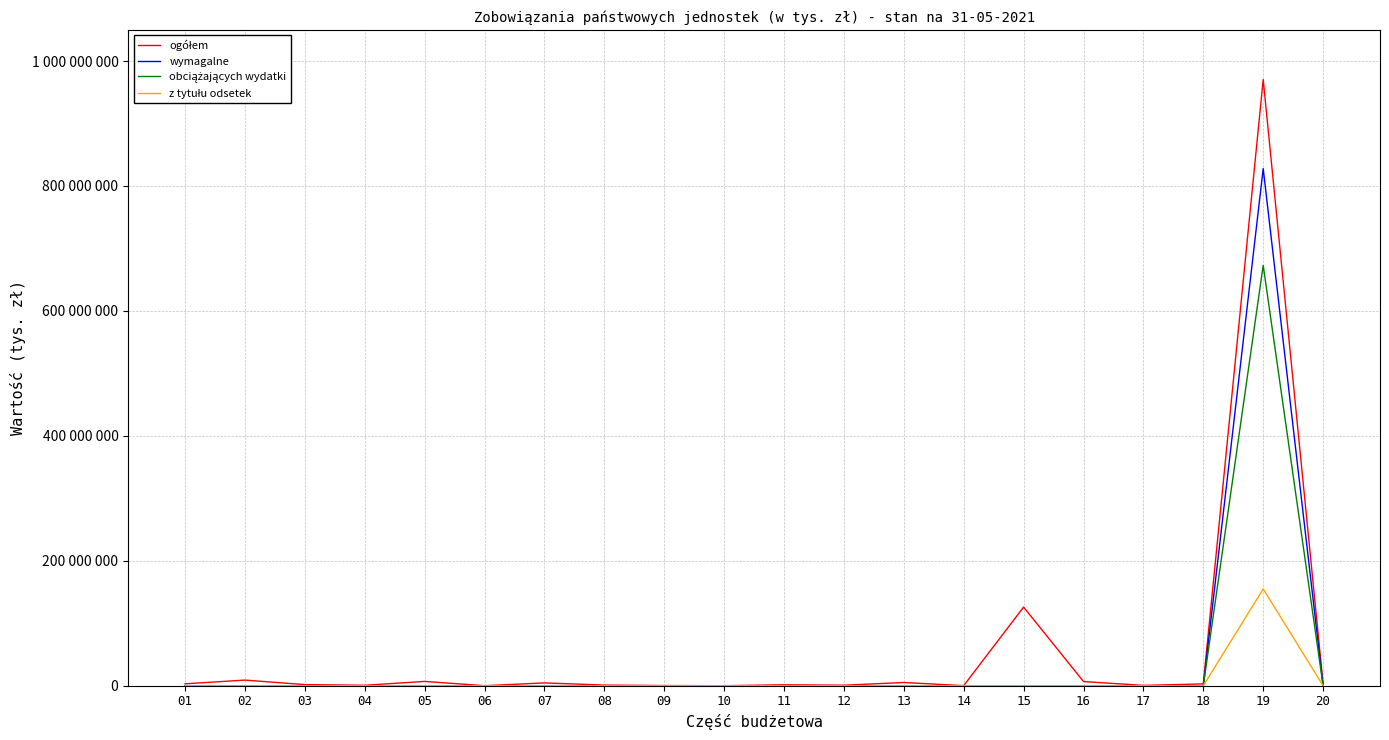

Does the chart display data point markers on the line(s)?

No